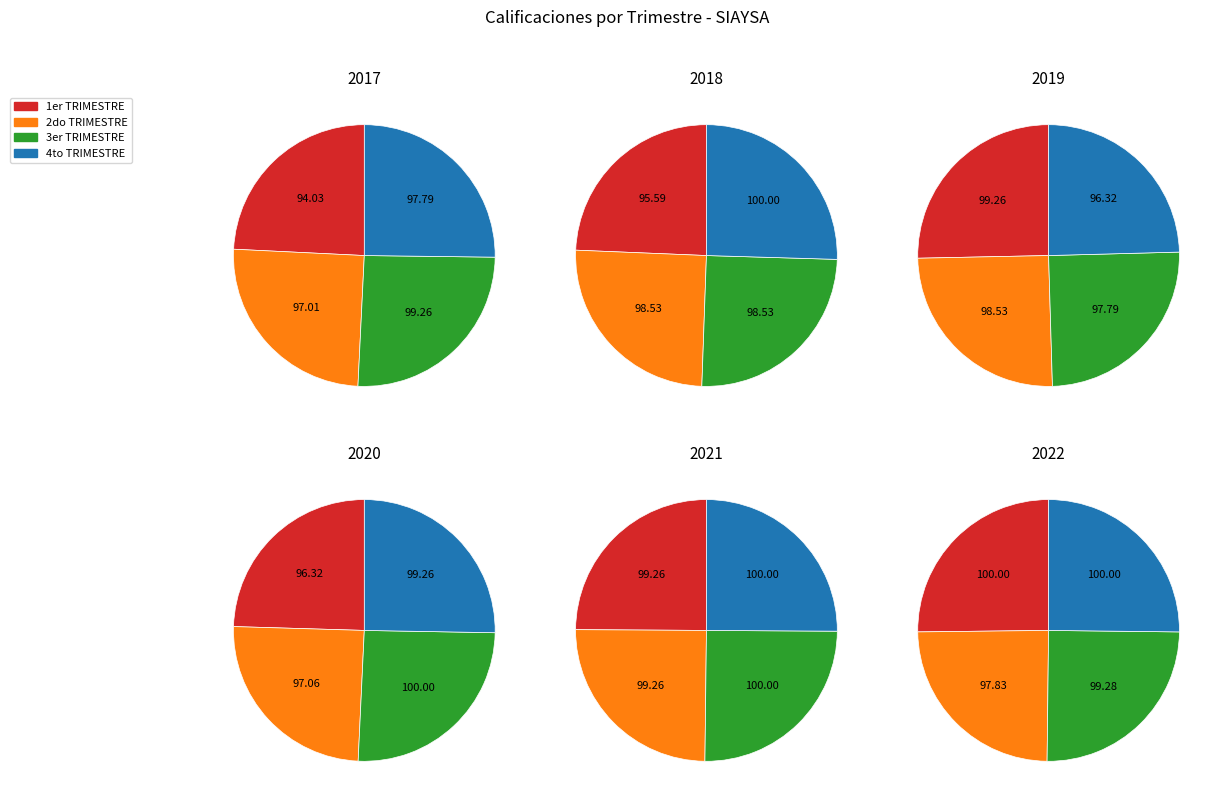

Between 2do TRIMESTRE and 1er TRIMESTRE, which is larger?

2do TRIMESTRE